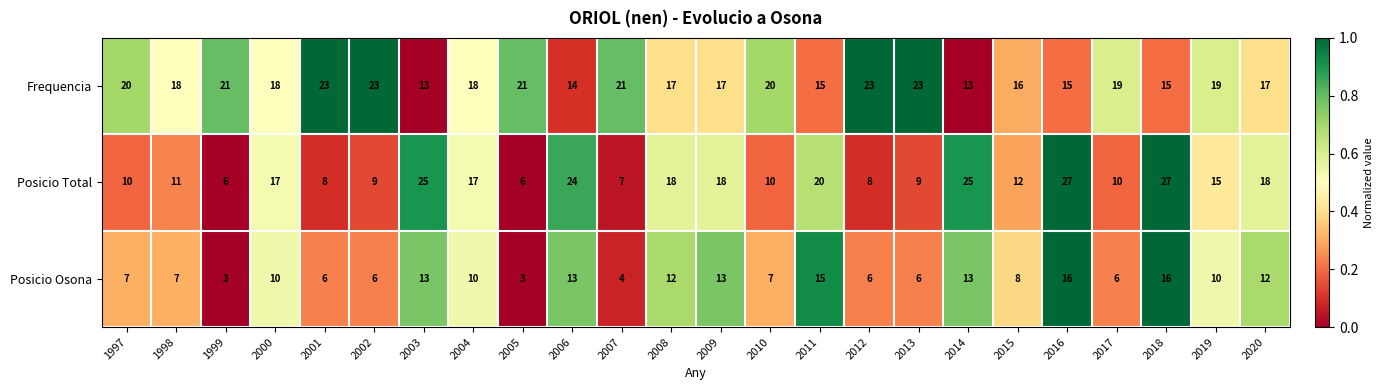

Count the number of categories in the chart.

24